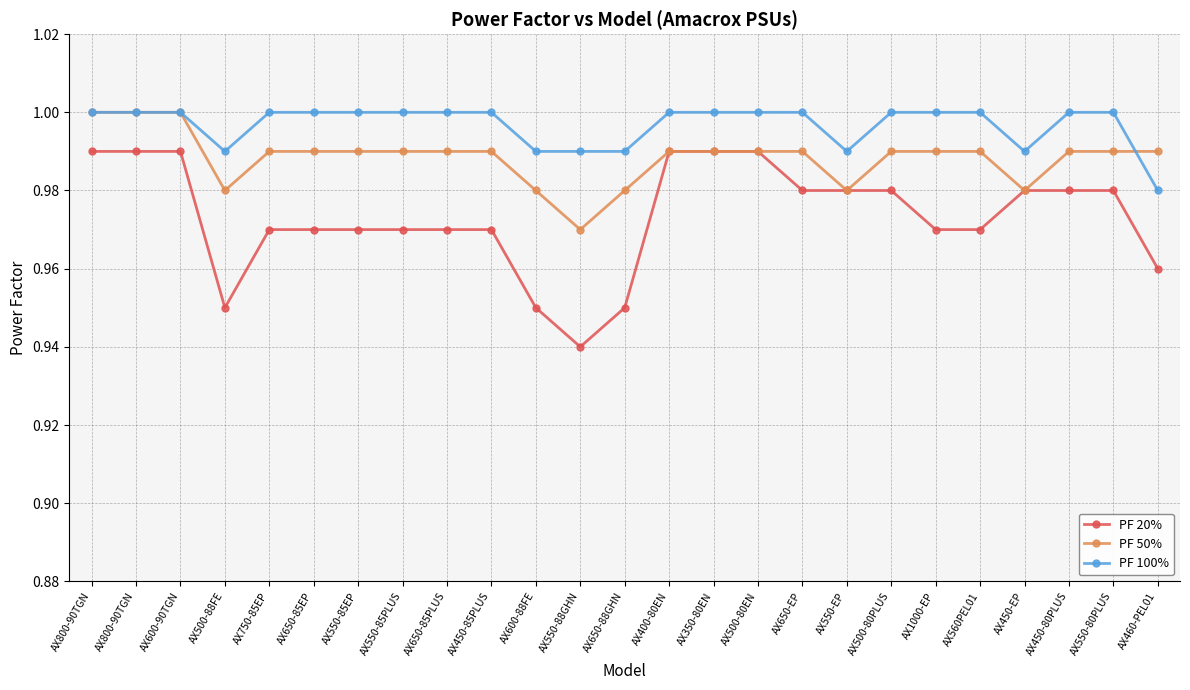

True or false: PF 100% and PF 50% intersect in this chart.

True